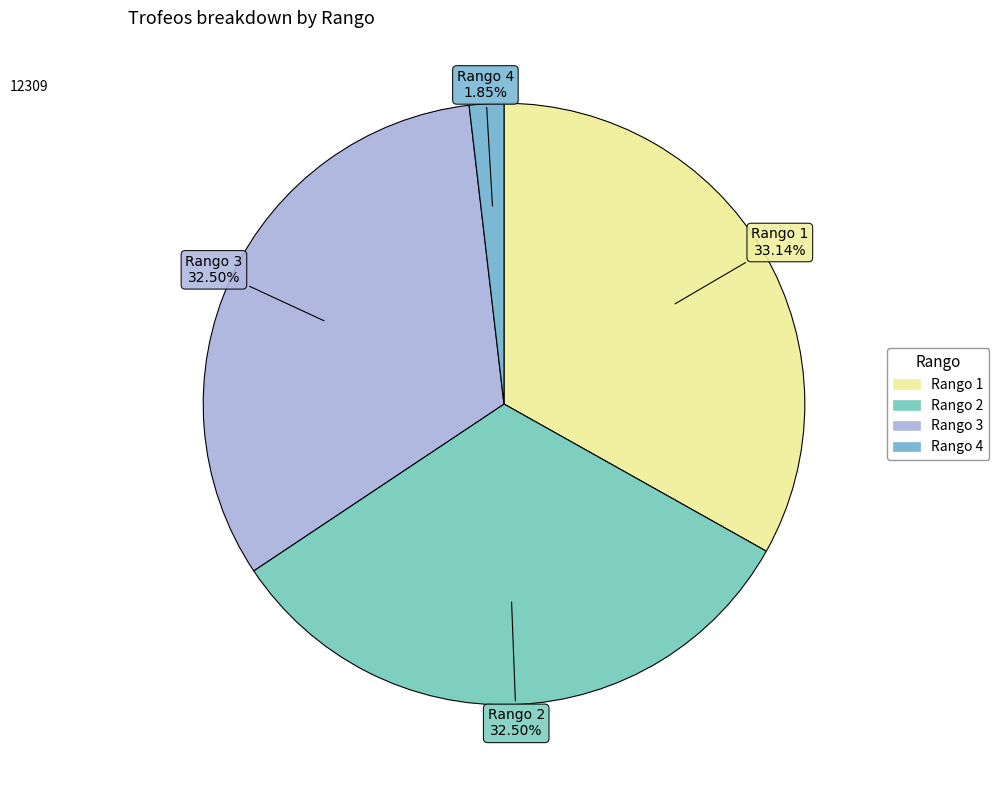

Which category has the smallest portion of the pie?

Rango 4